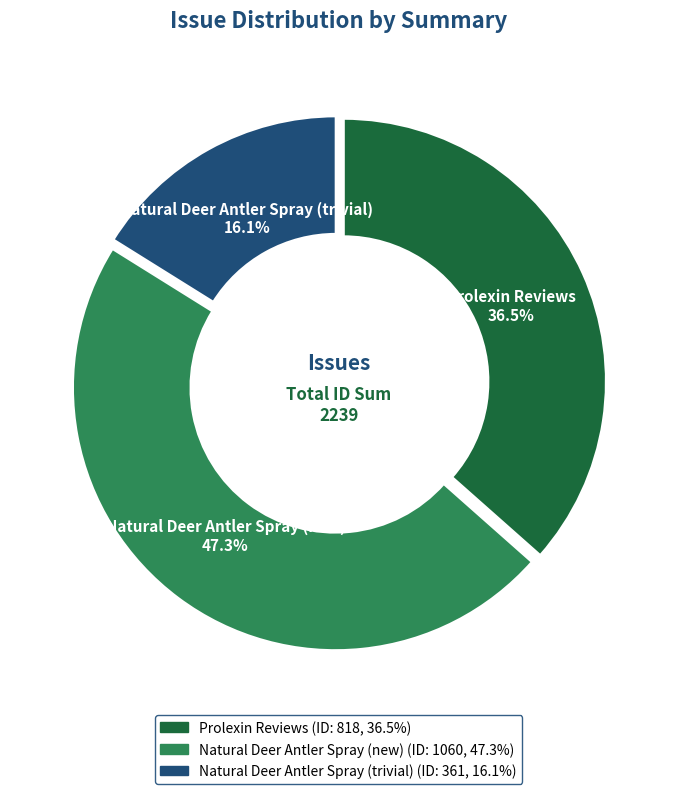

Approximately how many times larger is the value at Natural Deer Antler Spray (new) compared to Natural Deer Antler Spray (trivial)?

2.9